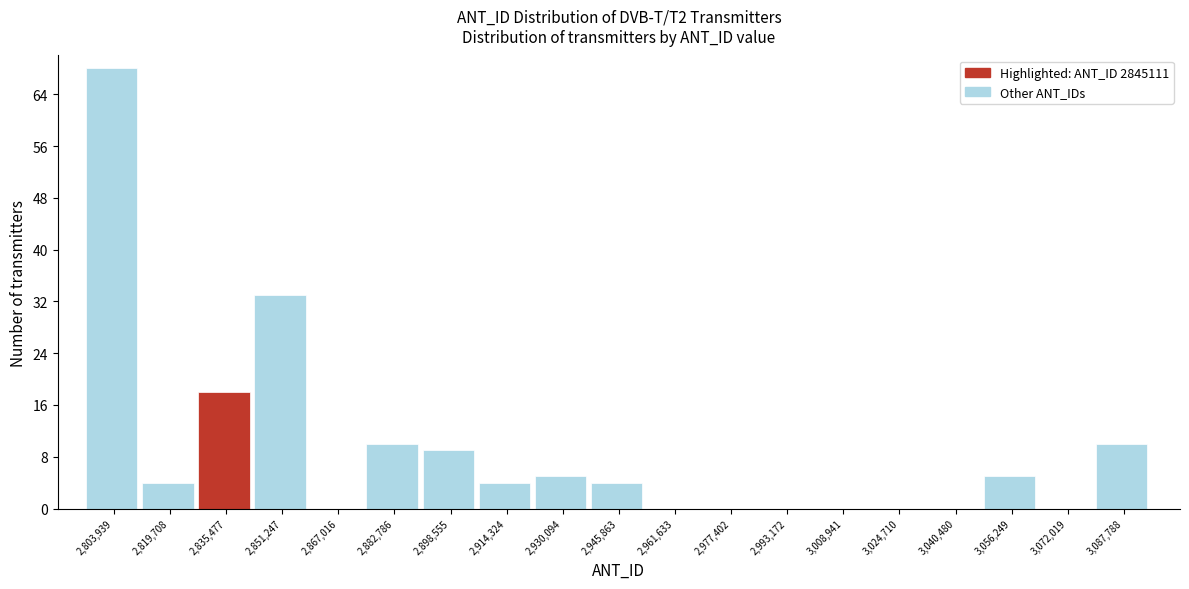

Reading right to left, extract all data points from this chart.

3,087,788=10	3,072,019=0	3,056,249=5	3,040,480=0	3,024,710=0	3,008,941=0	2,993,172=0	2,977,402=0	2,961,633=0	2,945,863=4	2,930,094=5	2,914,324=4	2,898,555=9	2,882,786=10	2,867,016=0	2,851,247=33	2,835,477=18	2,819,708=4	2,803,939=68